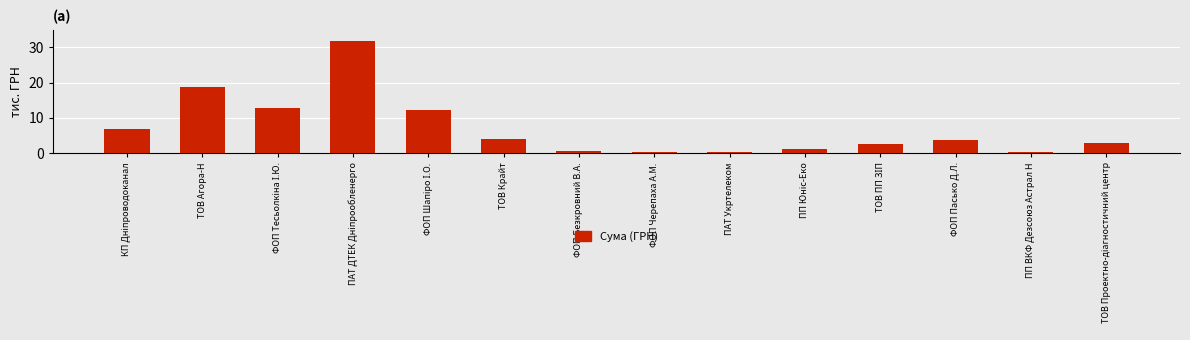

What is the label of the 6th bar from the right?

ПАТ Укртелеком